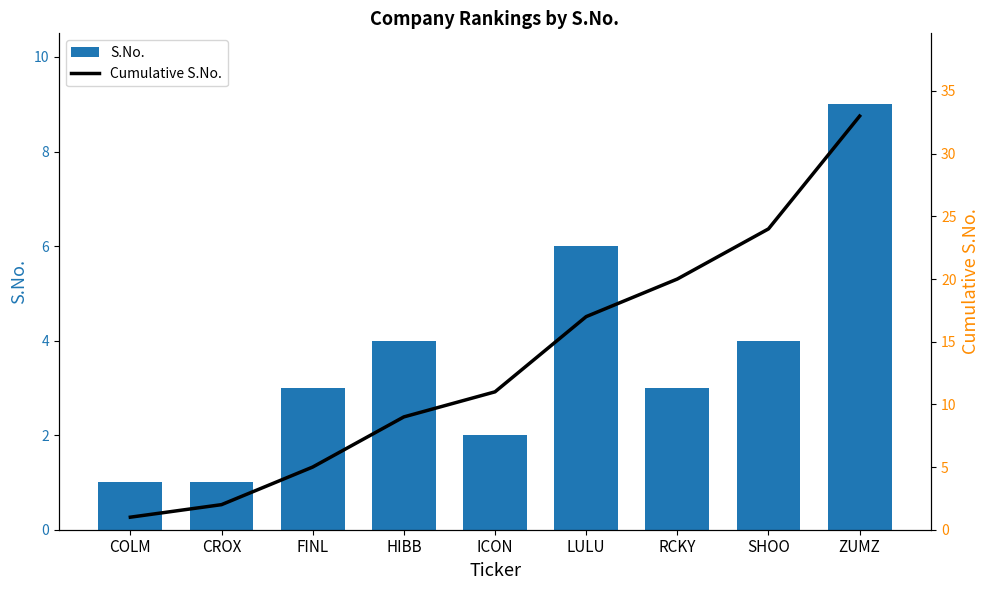

Rank the series by their average value, from highest to lowest.

Cumulative S.No., S.No.